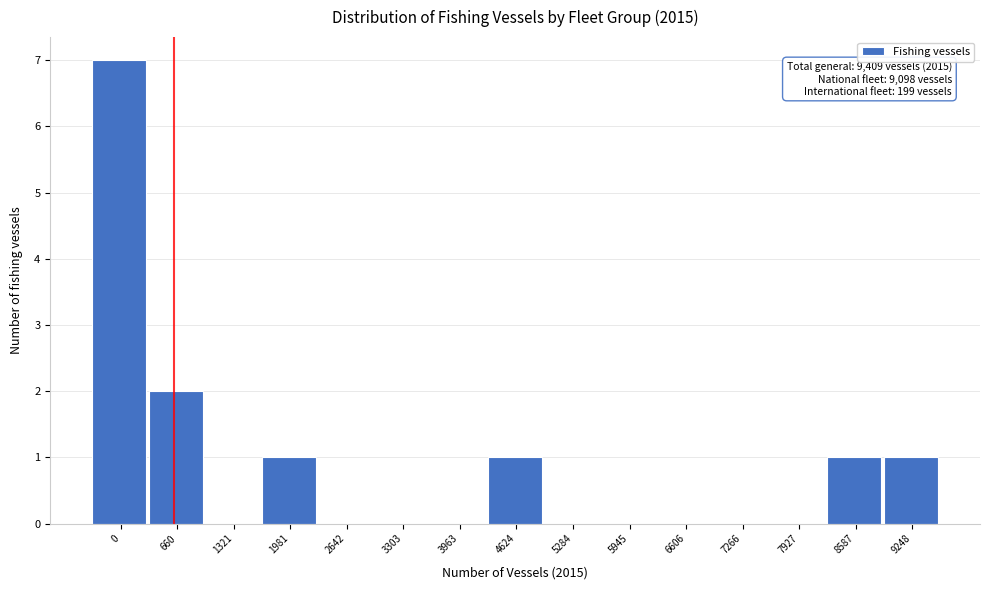

Reading left to right, what are all the values shown in this chart?

0=7	660=2	1321=0	1981=1	2642=0	3303=0	3963=0	4624=1	5284=0	5945=0	6606=0	7266=0	7927=0	8587=1	9248=1